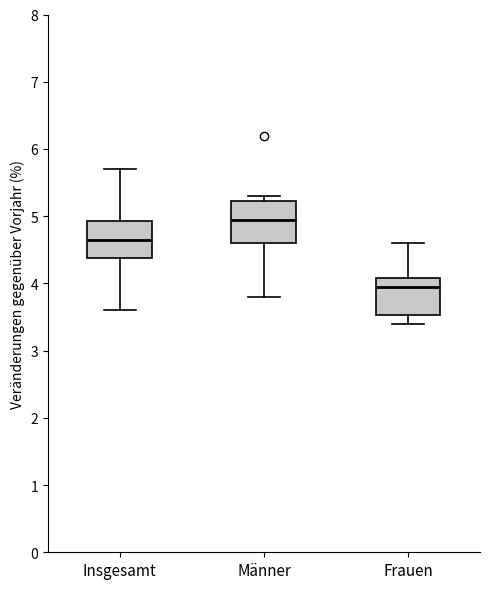

Reading left to right, read every box against the y-axis: the position of its median line, the range the box covers, and the ends of its whiskers. The values are not printed on the chart, so give them approximately, as read against the axis.

Insgesamt: median 4.7, box 4.4 to 4.9, whiskers 3.6 to 5.7
Männer: median 5.0, box 4.6 to 5.2, whiskers 3.8 to 5.3
Frauen: median 4.0, box 3.5 to 4.1, whiskers 3.4 to 4.6